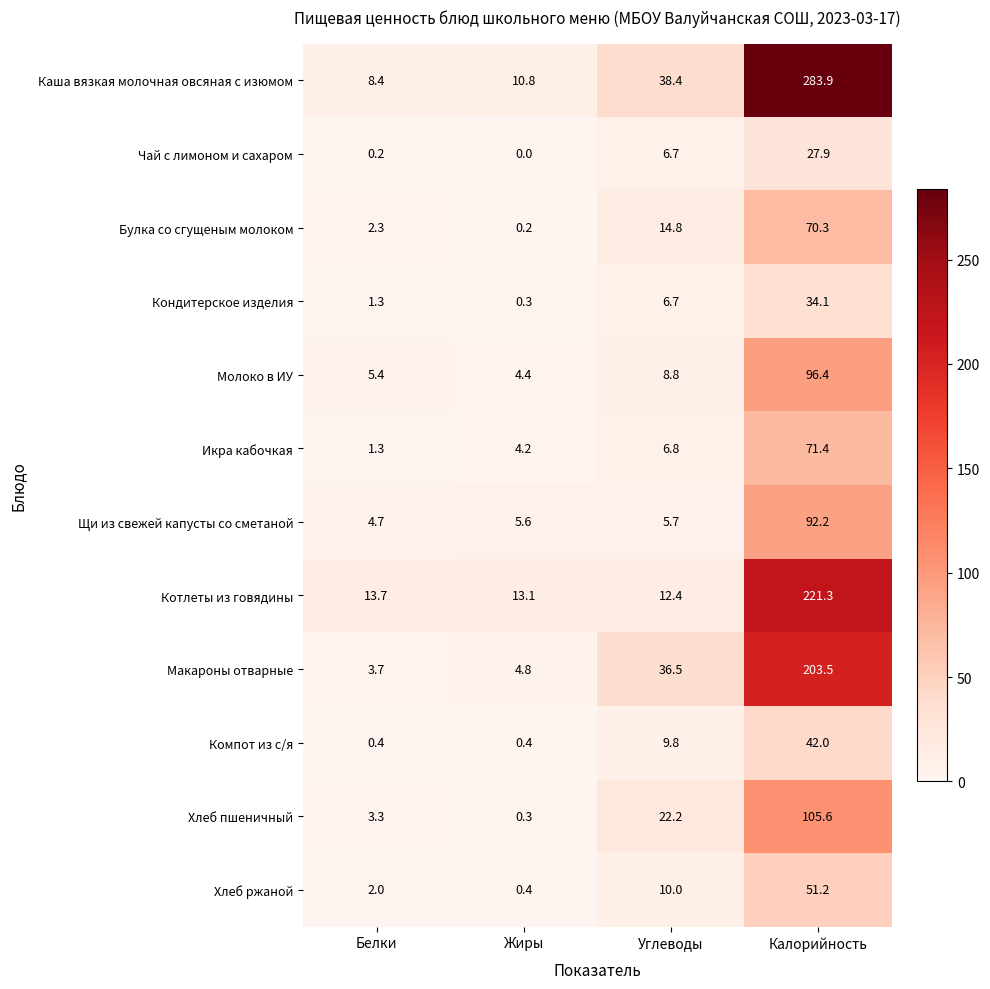

What is the average value of the Молоко в ИУ series?

28.8